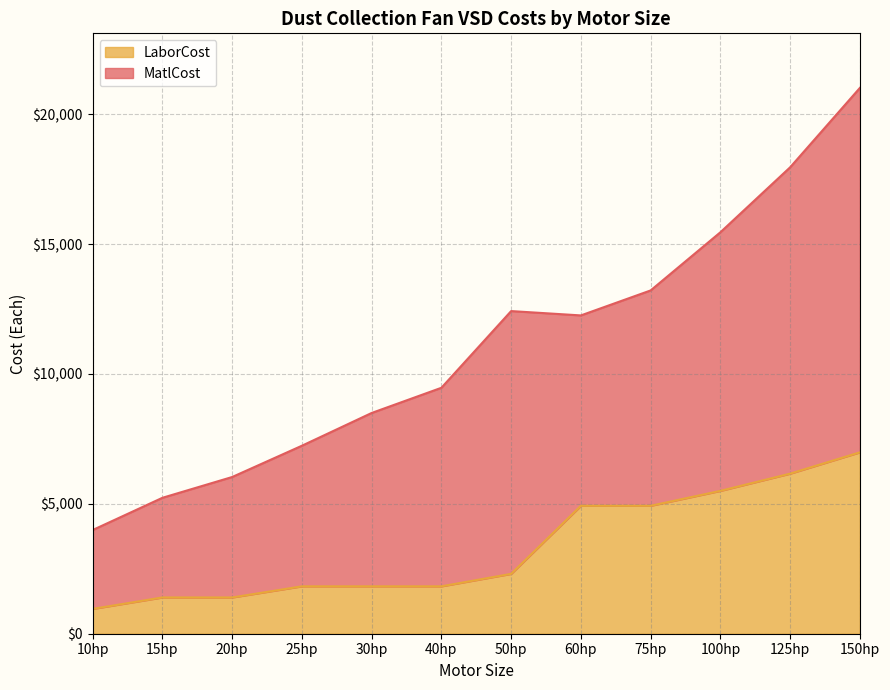

True or false: the data shows 6162.9 at 125hp.

True